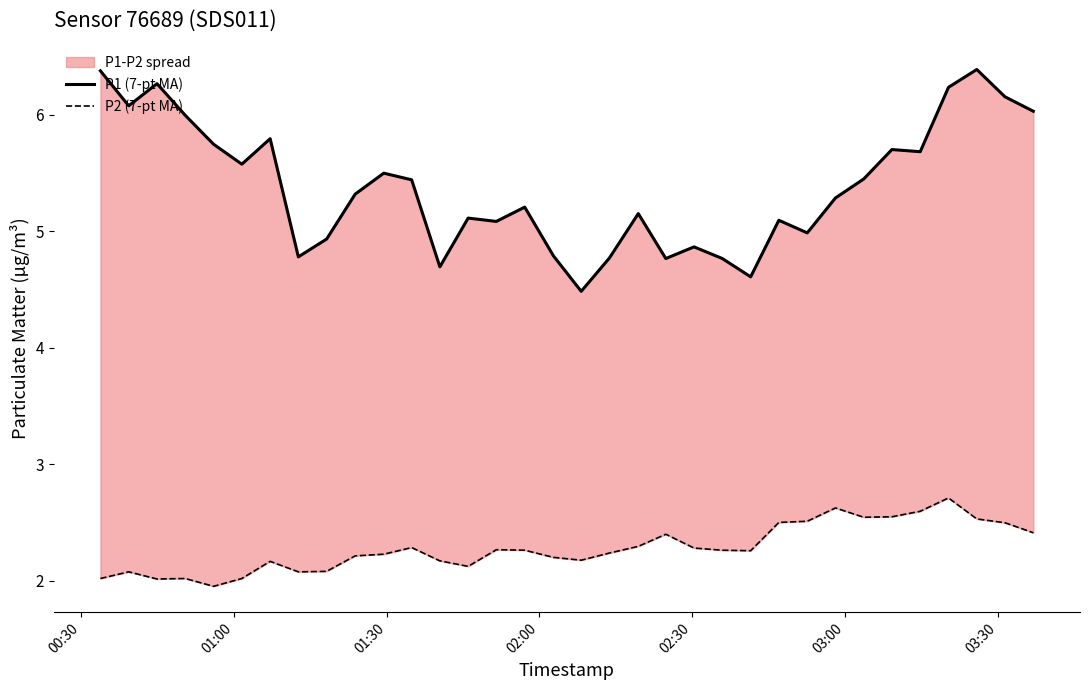

In P2 (7-pt MA), how many points are higher than both neighbors (excluding endpoints)?

8